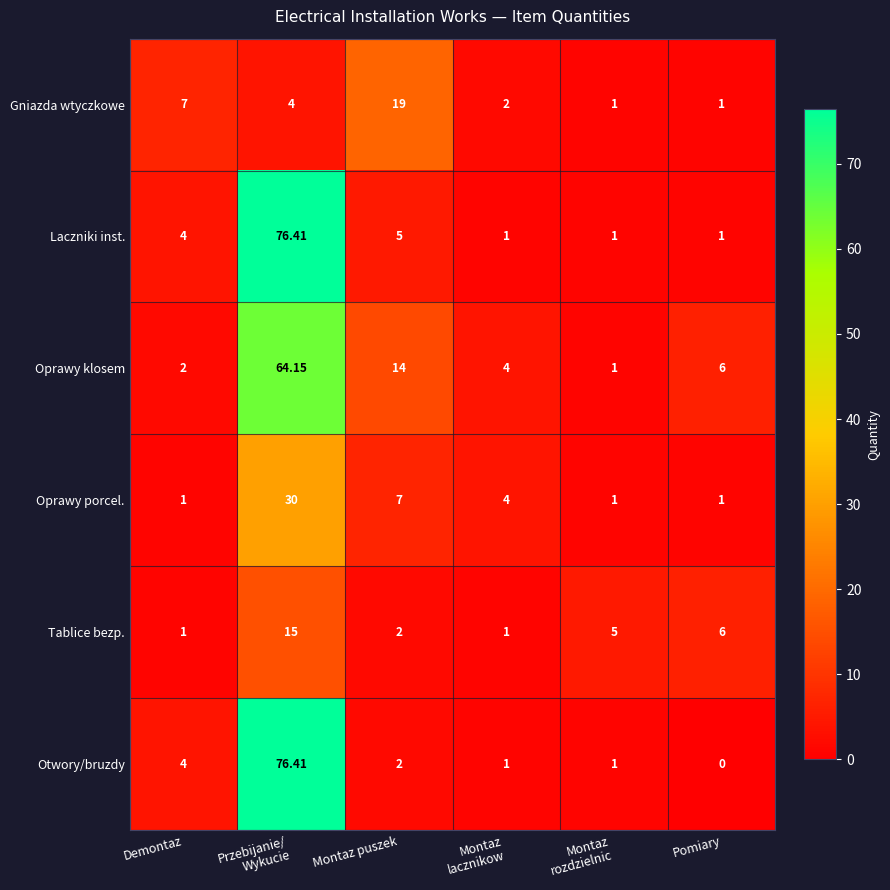

Which series has the largest total across all categories?

Oprawy klosem